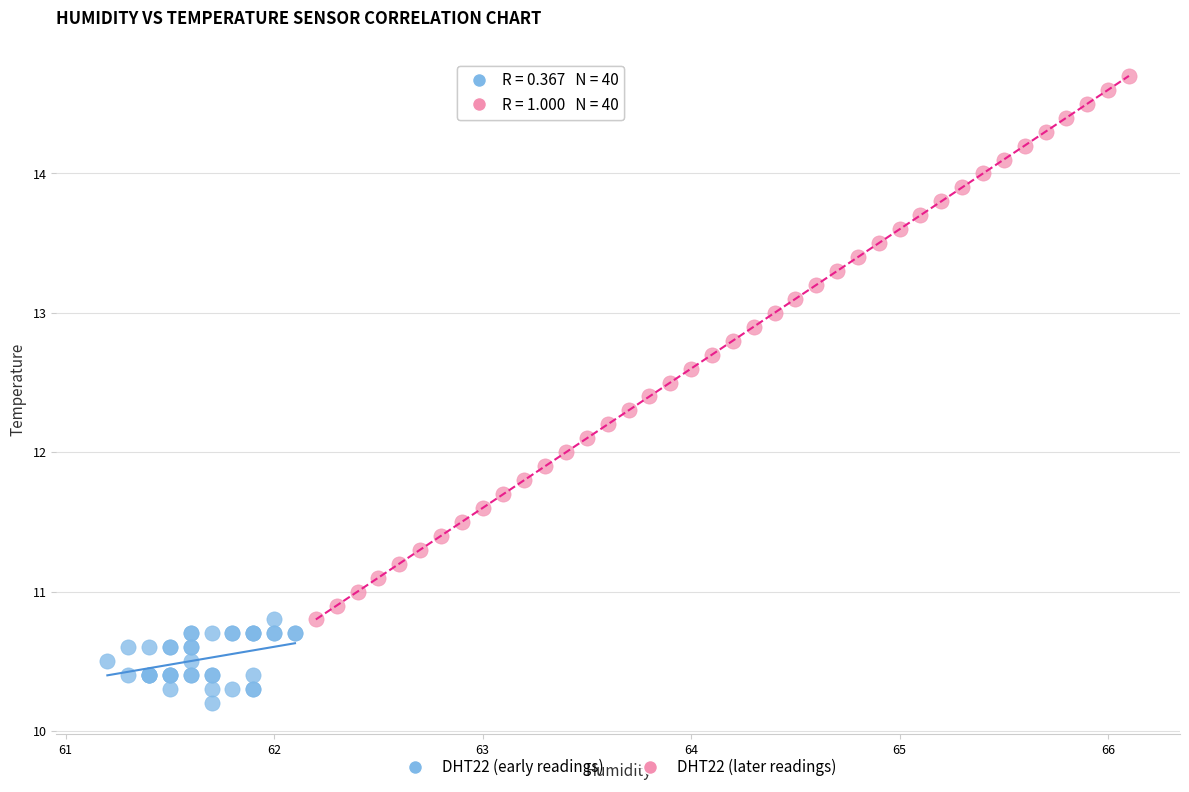

Which series reaches the minimum Y coordinate?

DHT22 (early readings)